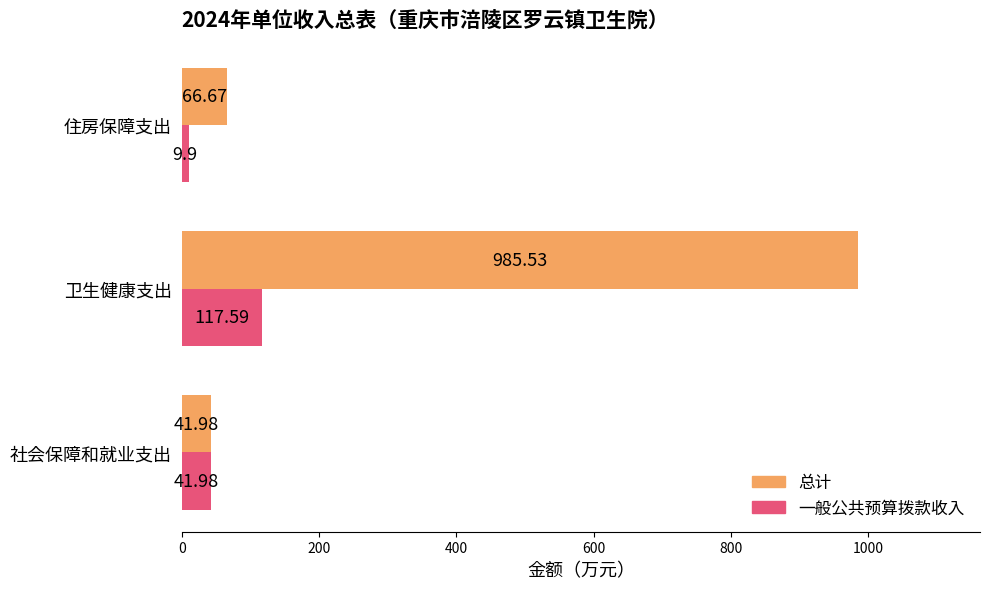

At which label does 一般公共预算拨款收入 reach its minimum?

住房保障支出